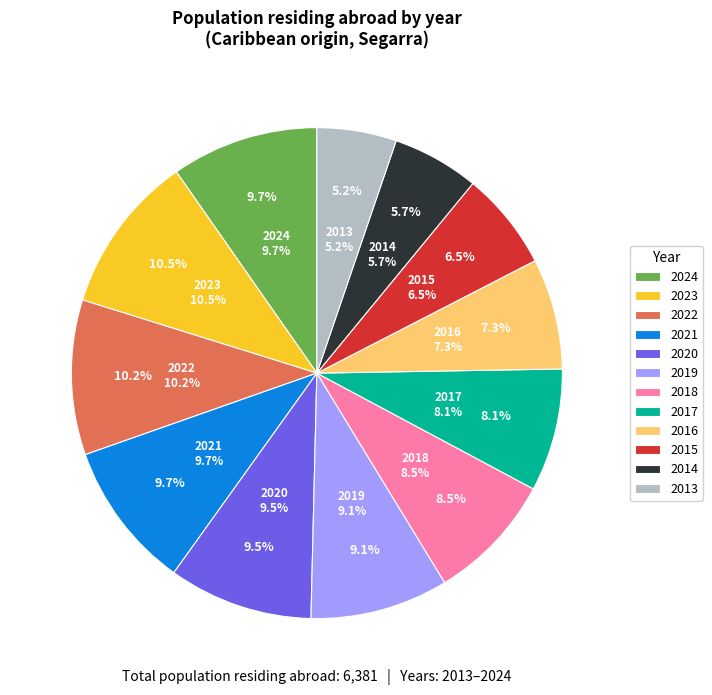

What percentage do 2018 and 2023 together represent?

18.9%